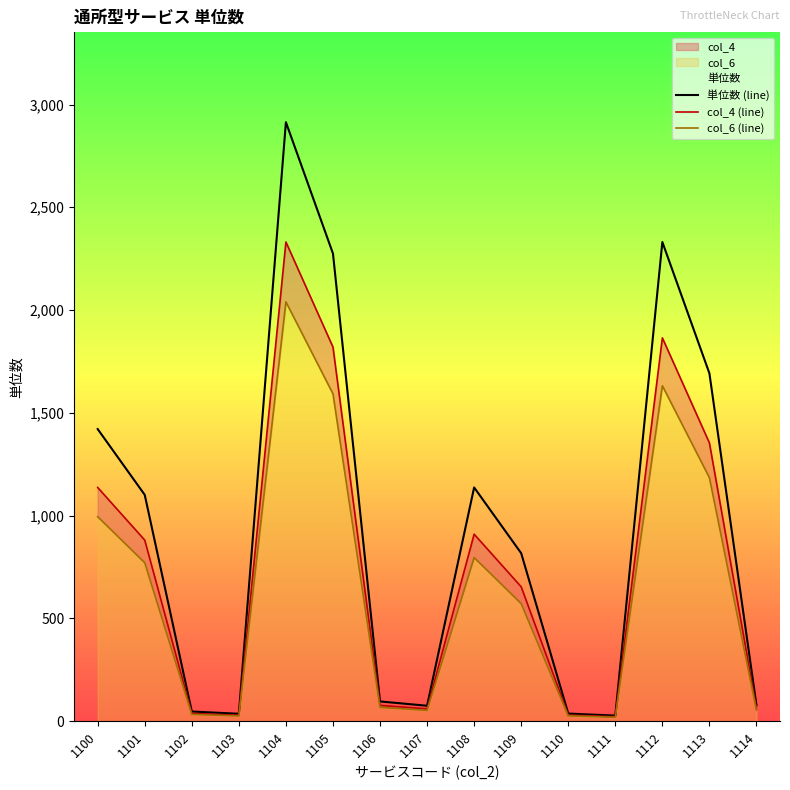

What is the value of the col_6 (line) point at the 10th from the left?

571.9